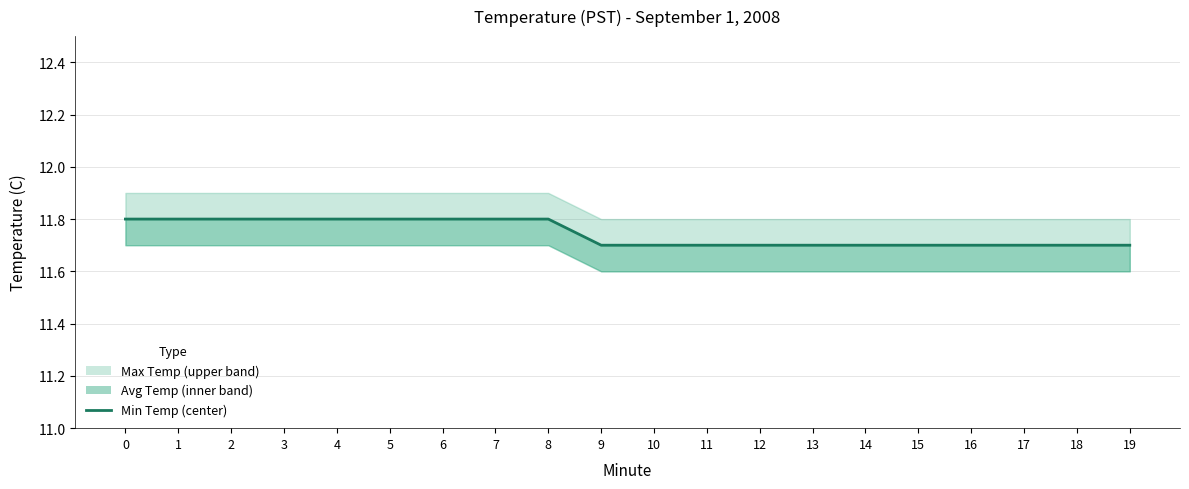

Read the value at 3.

11.8